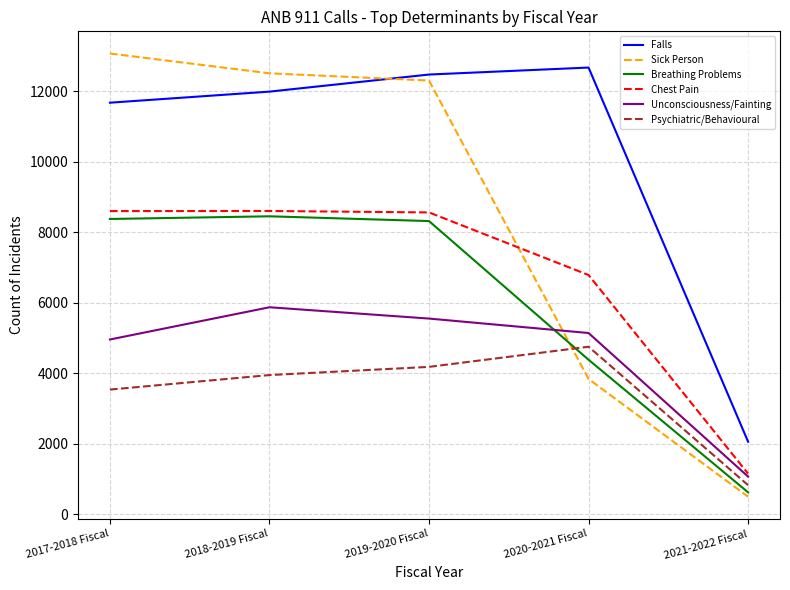

Between 2018-2019 Fiscal and 2021-2022 Fiscal, which series saw the biggest shift?

Sick Person